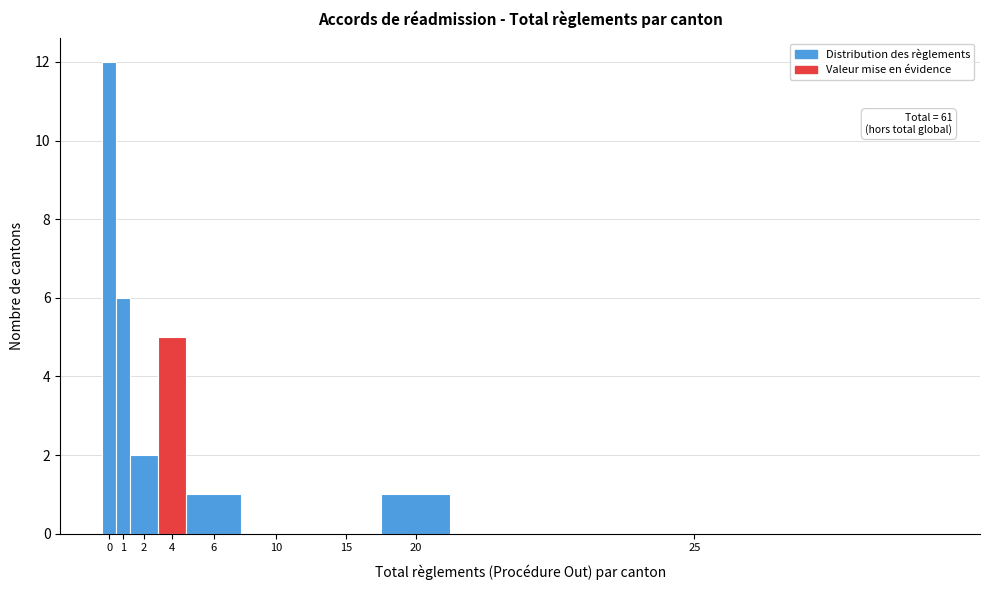

Reading left to right, transcribe all the data shown in this chart.

0=12	1=6	2=2	4=5	6=1	10=0	15=0	20=1	25=0